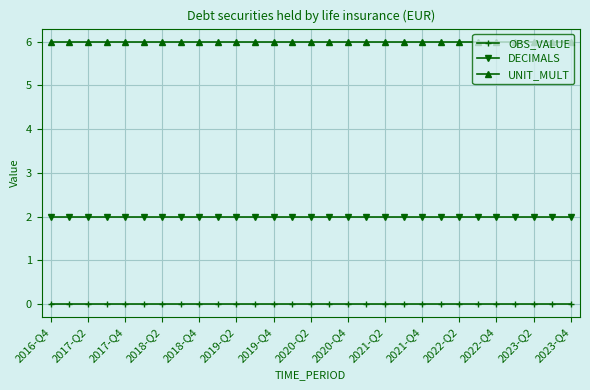

What are all the series names shown in the legend?

OBS_VALUE, DECIMALS, UNIT_MULT